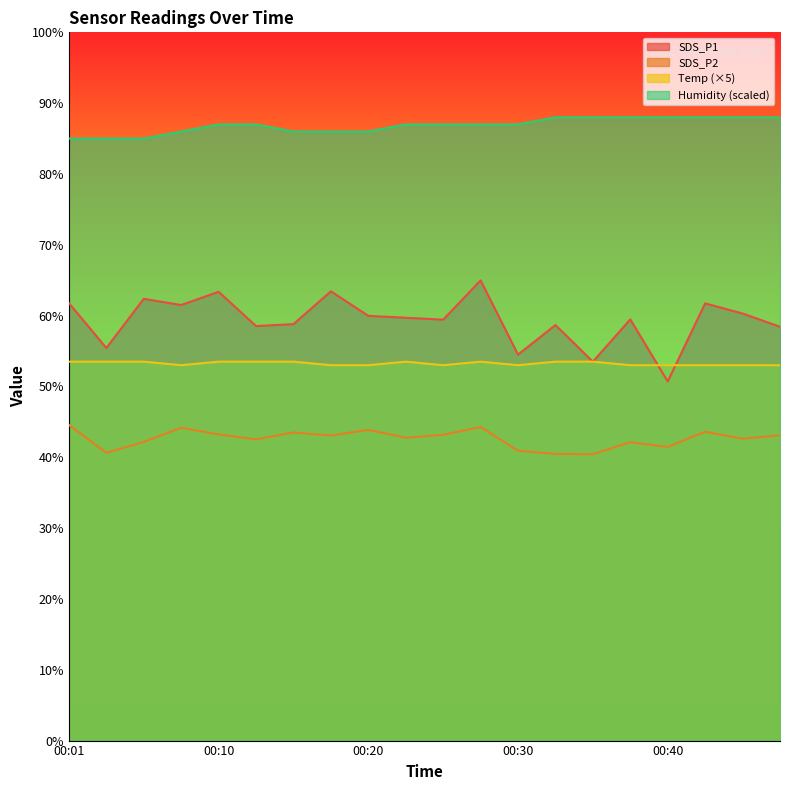

Reading left to right, list all the values displayed in this chart.

SDS_P1: 00:01=61.8	00:03=55.4	00:05=62.4	00:08=61.5	00:10=63.4	00:13=58.5	00:15=58.8	00:18=63.4	00:20=60.0	00:23=59.7	00:25=59.4	00:28=65.0	00:30=54.5	00:32=58.7	00:35=53.5	00:37=59.5	00:40=50.7	00:42=61.7	00:45=60.3	00:47=58.4
SDS_P2: 00:01=44.6	00:03=40.6	00:05=42.2	00:08=44.2	00:10=43.2	00:13=42.5	00:15=43.5	00:18=43.1	00:20=43.9	00:23=42.8	00:25=43.2	00:28=44.3	00:30=40.9	00:32=40.5	00:35=40.4	00:37=42.1	00:40=41.5	00:42=43.6	00:45=42.6	00:47=43.1
Temp: 00:01=53.5	00:03=53.5	00:05=53.5	00:08=53.0	00:10=53.5	00:13=53.5	00:15=53.5	00:18=53.0	00:20=53.0	00:23=53.5	00:25=53.0	00:28=53.5	00:30=53.0	00:32=53.5	00:35=53.5	00:37=53.0	00:40=53.0	00:42=53.0	00:45=53.0	00:47=53.0
Humidity: 00:01=85.0	00:03=85.0	00:05=85.0	00:08=86.0	00:10=87.0	00:13=87.0	00:15=86.0	00:18=86.0	00:20=86.0	00:23=87.0	00:25=87.0	00:28=87.0	00:30=87.0	00:32=88.0	00:35=88.0	00:37=88.0	00:40=88.0	00:42=88.0	00:45=88.0	00:47=88.0